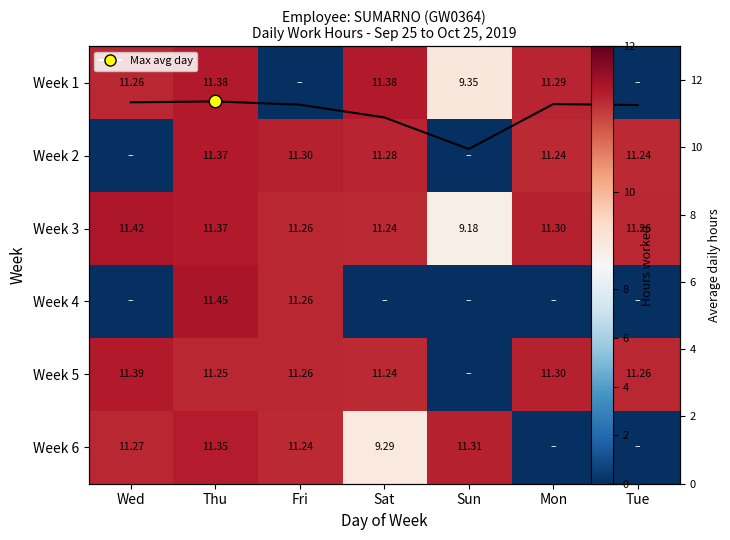

What is the maximum value for Avg hours?

11.4